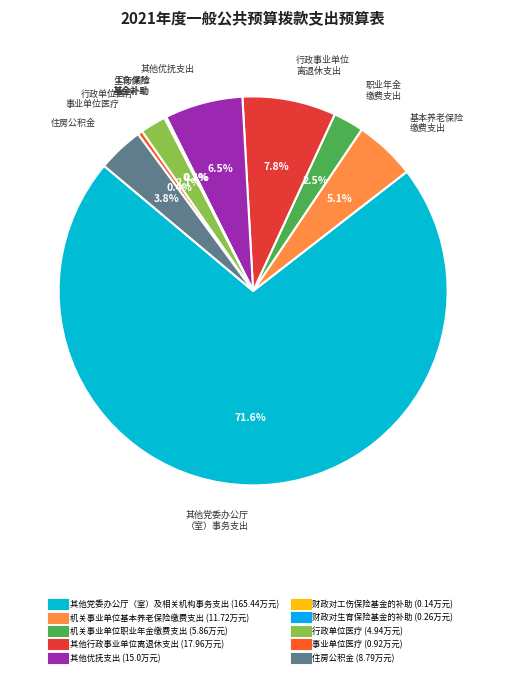

Count the number of slices in the pie.

10